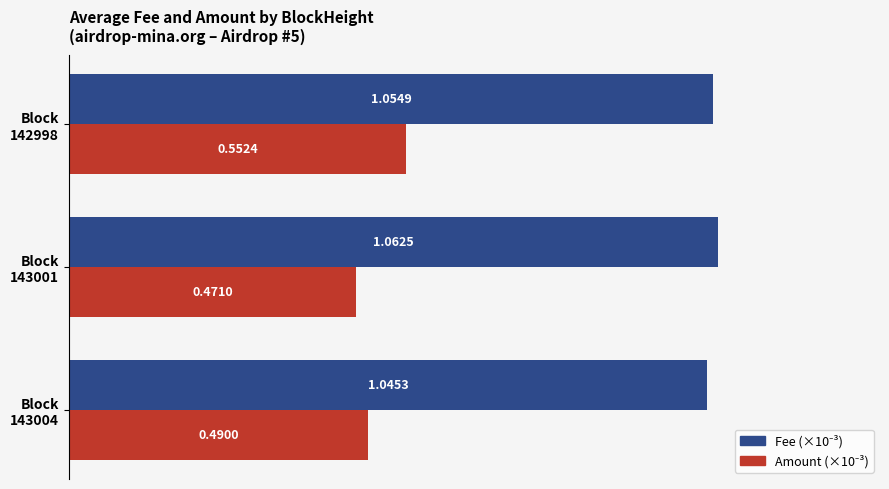

At how many categories does at least one series exceed 0?

3